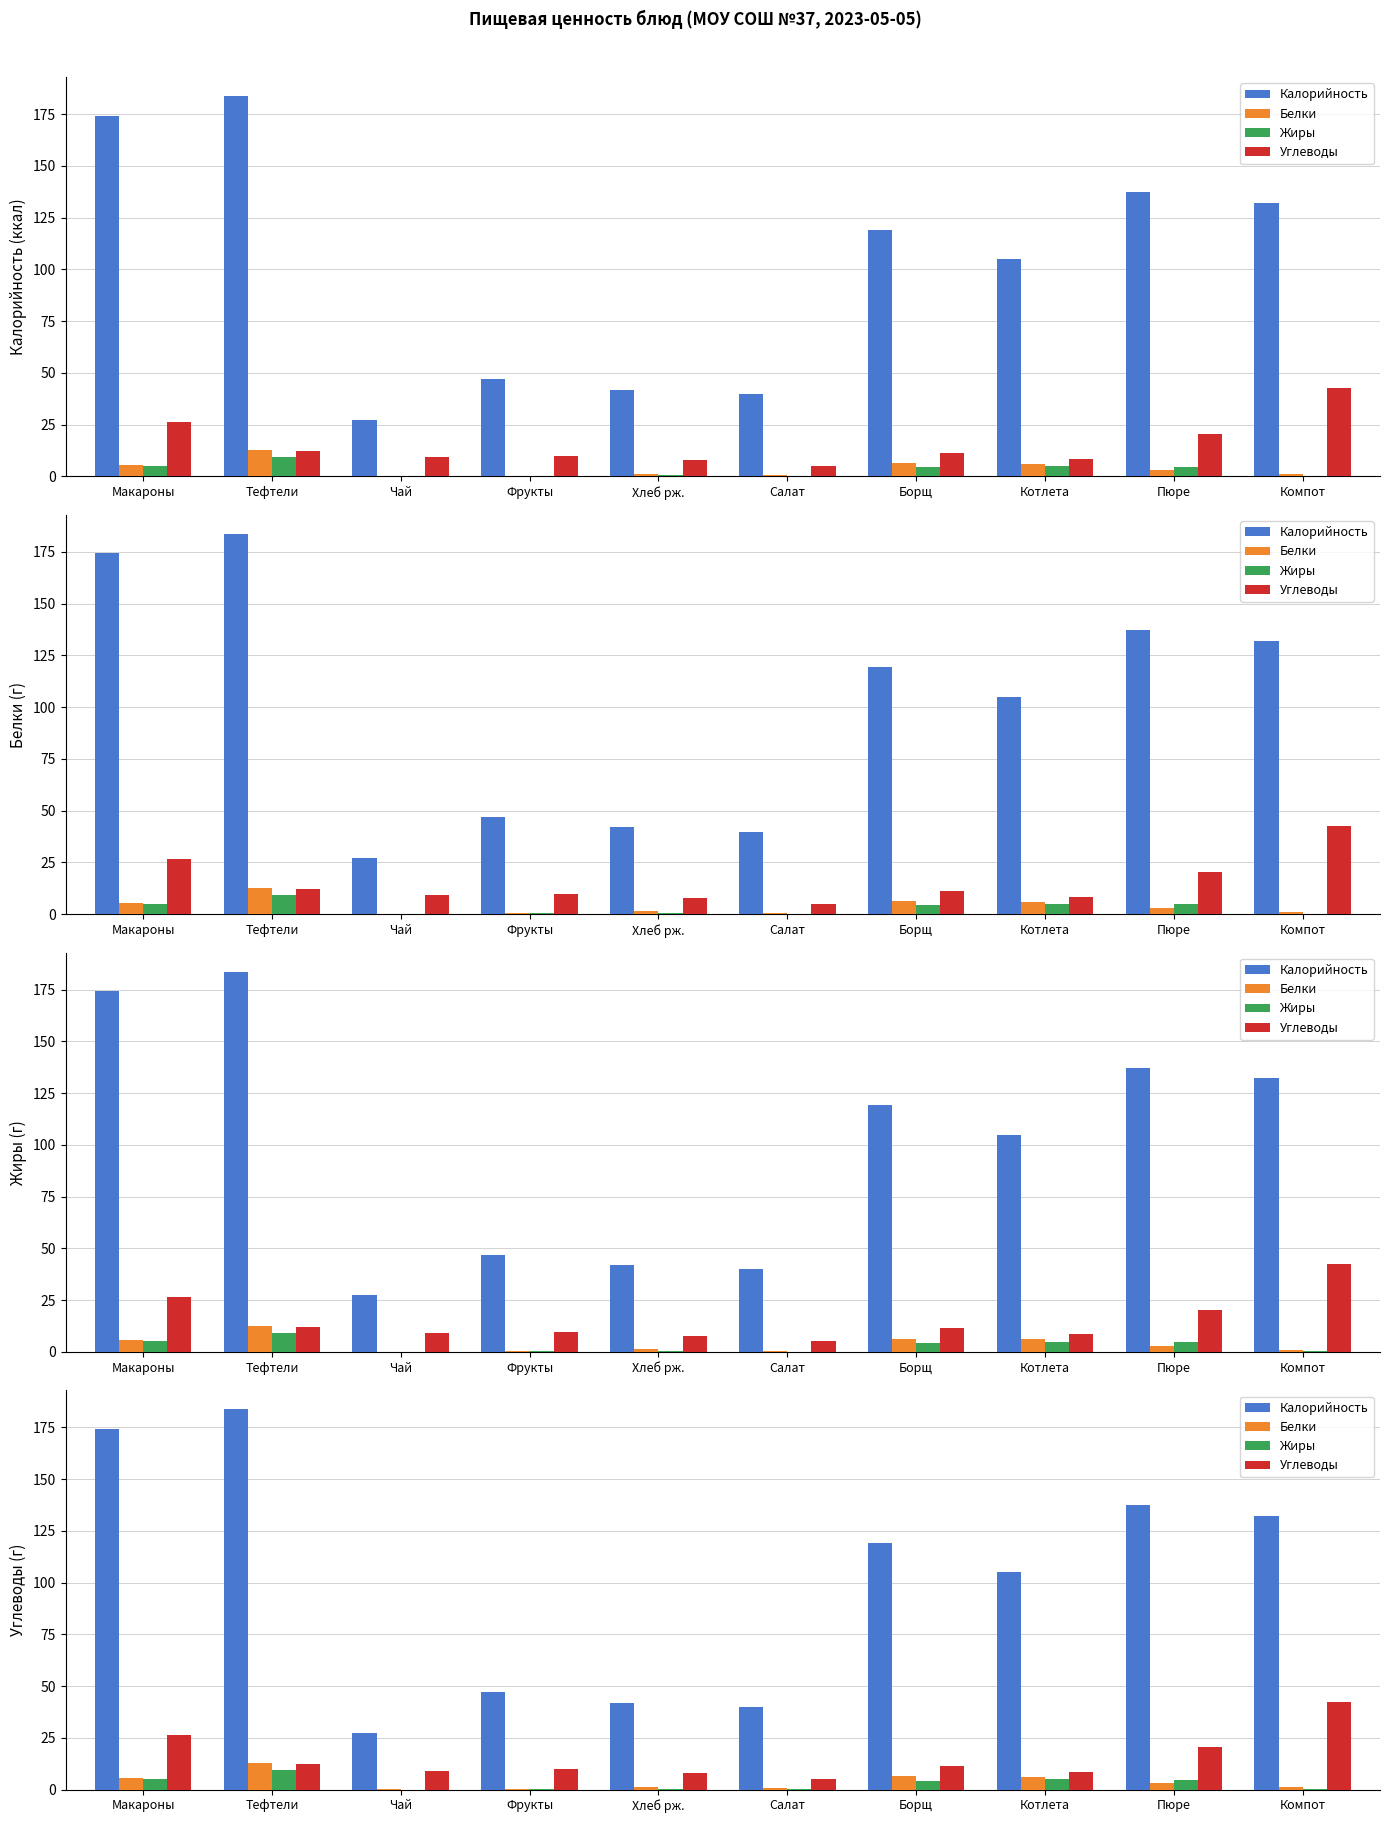

Is it true that Жиры equals 0.1 at Салат?

False